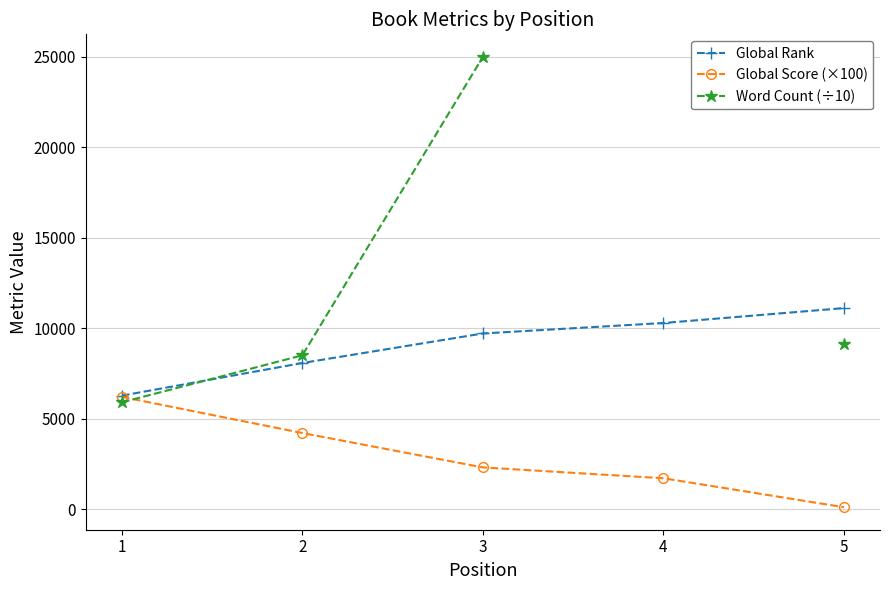

What is the value of the Word Count (÷10) point at the 3rd from the left?

25000.0